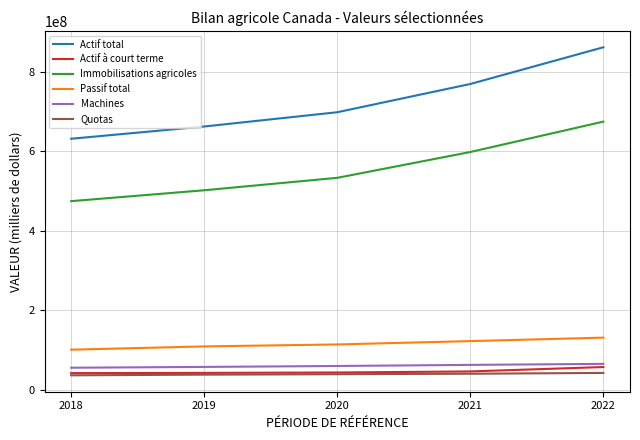

Where is Actif total nearest to the value 746489275?

2021